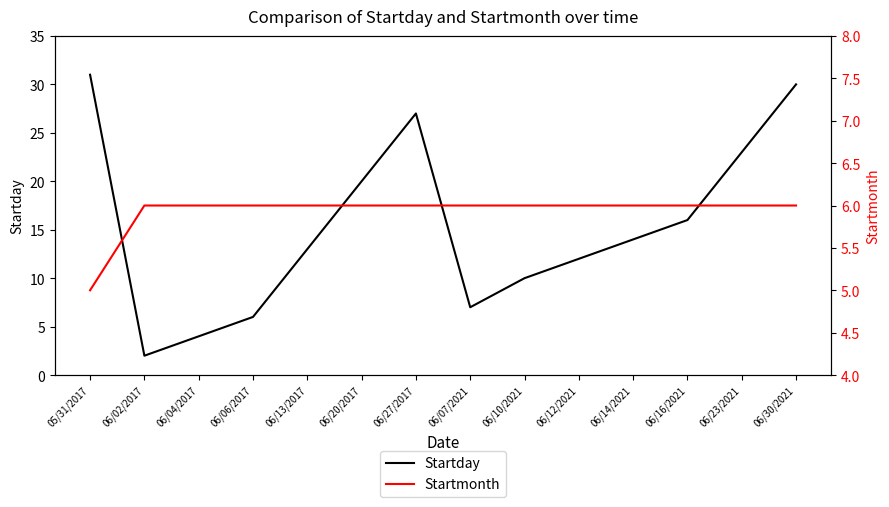

What is the difference between the maximum and minimum values in the Startmonth series?

1